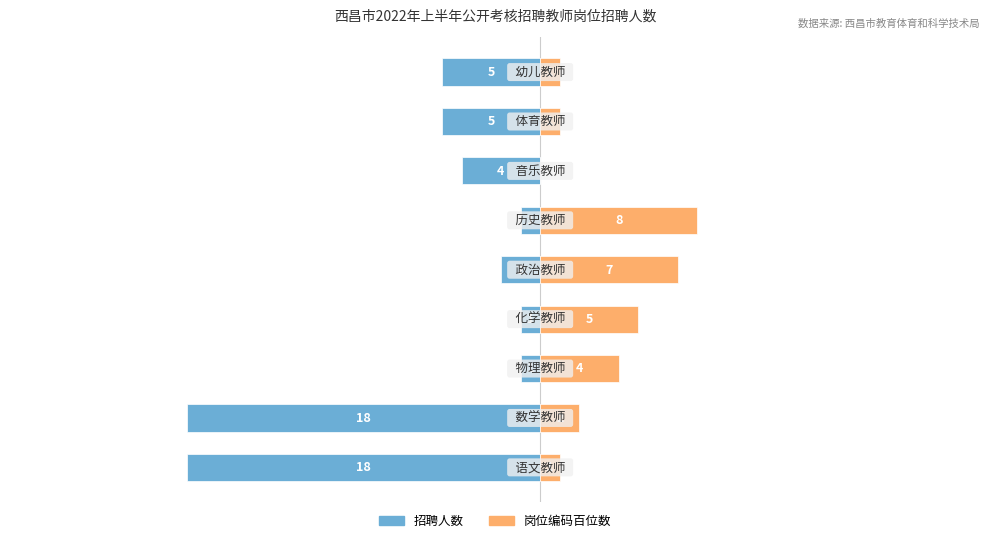

Reading left to right, list all the values displayed in this chart.

招聘人数: 0=-18	1=-18	2=-1	3=-1	4=-2	5=-1	6=-4	7=-5	8=-5
岗位类别编码(百位): 0=1	1=2	2=4	3=5	4=7	5=8	6=0	7=1	8=1